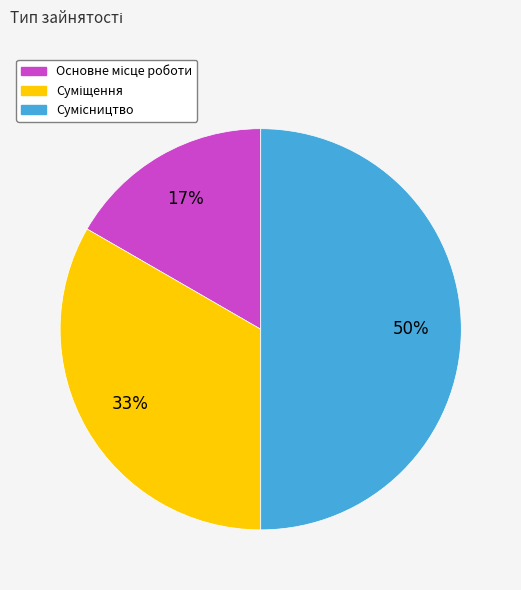

To the nearest percent, what is the difference between the largest and smallest slice percentages?

33%